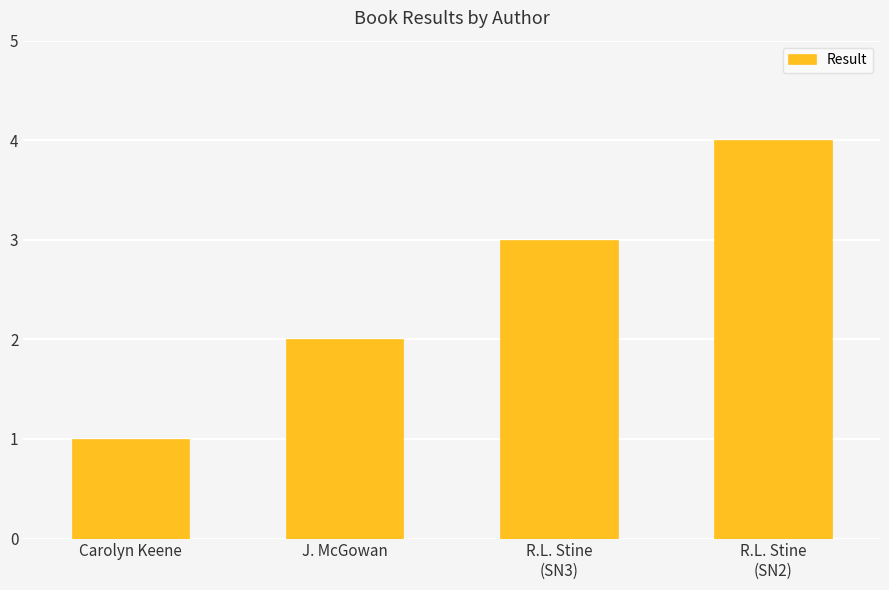

List the labels in order of value, largest first.

R.L. Stine
(SN2), R.L. Stine
(SN3), J. McGowan, Carolyn Keene